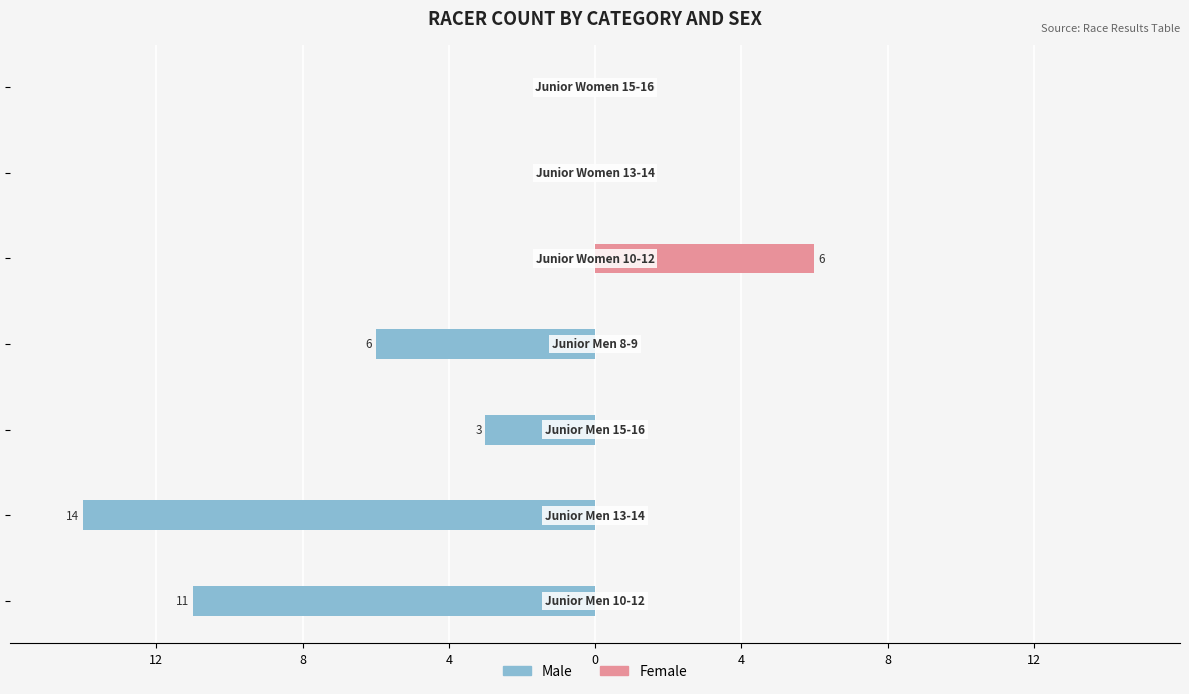

How many values in Female are above zero?

1